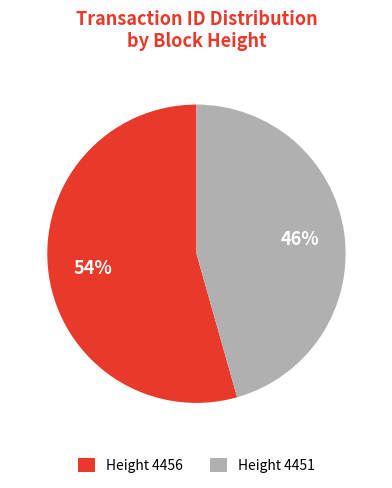

Between Height 4456 and Height 4451, which is larger?

Height 4456